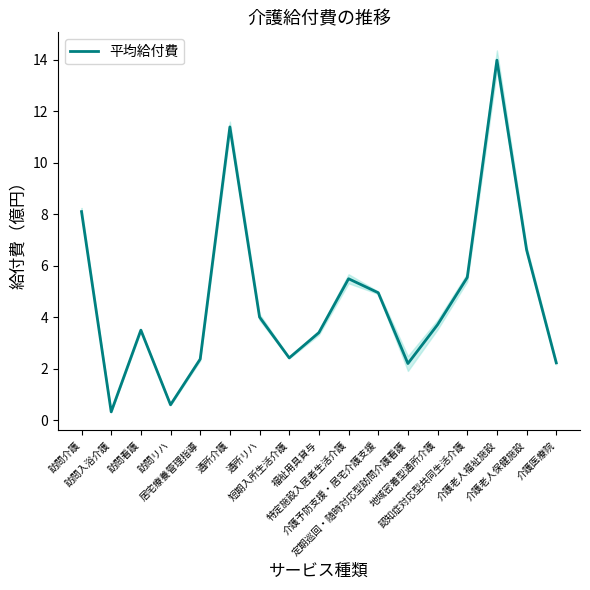

What is the difference between the maximum and minimum values?

13.7